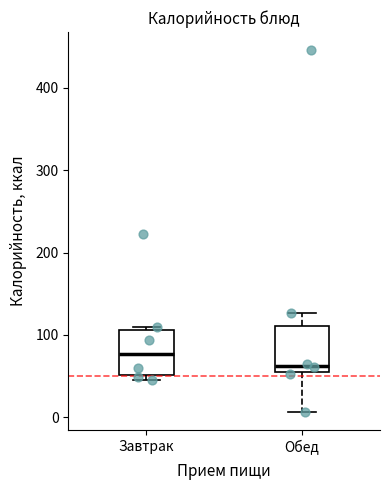

Reading left to right, read every box against the y-axis: the position of its median line, the range the box covers, and the ends of its whiskers. The values are not printed on the chart, so give them approximately, as read against the axis.

Завтрак: median 80, box 50 to 110, whiskers 50 (just below the box's lower edge) to 110 (just above the box's upper edge)
Обед: median 60, box 50 to 110, whiskers 10 to 130